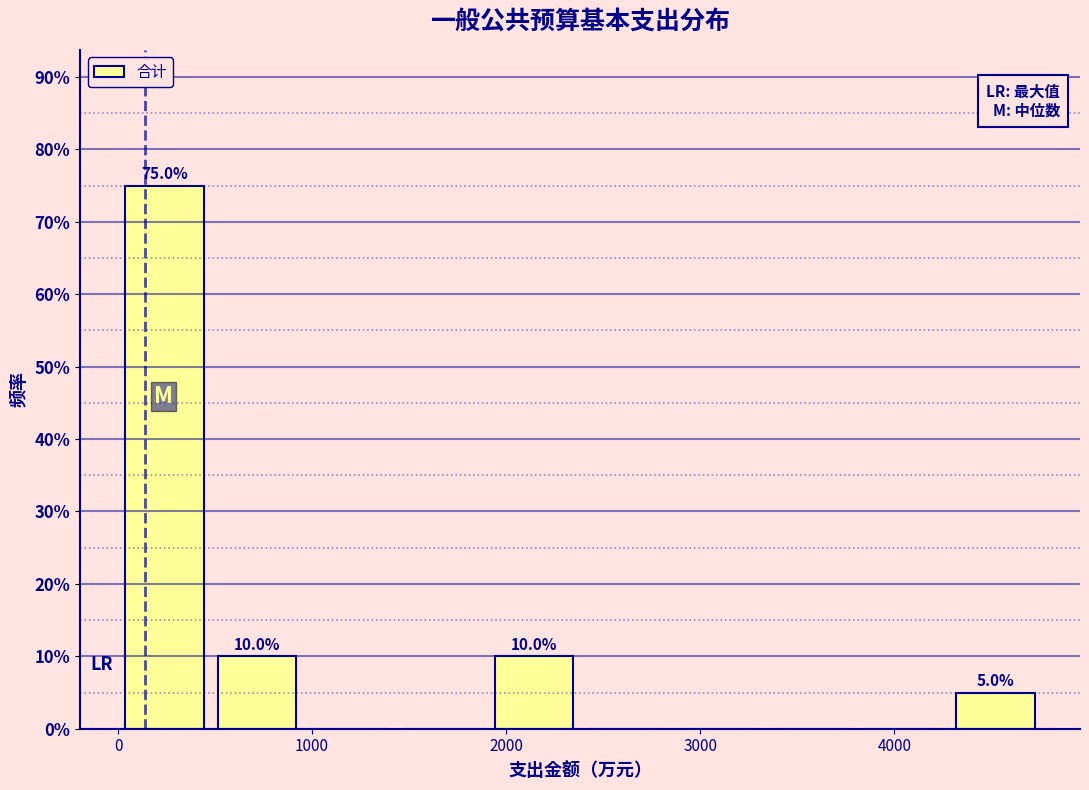

Which range on the x-axis has the tallest bar?

0 to 500